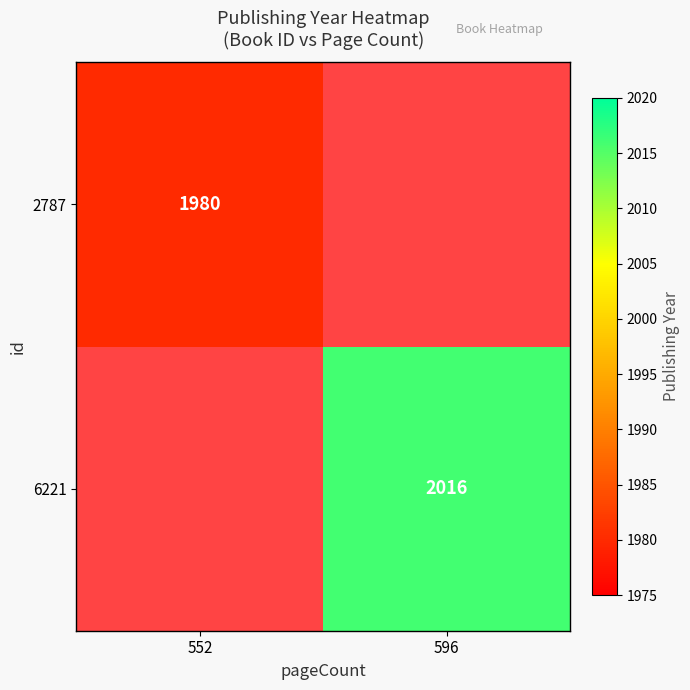

True or false: 6221 has a value of 1029 at 596.

False